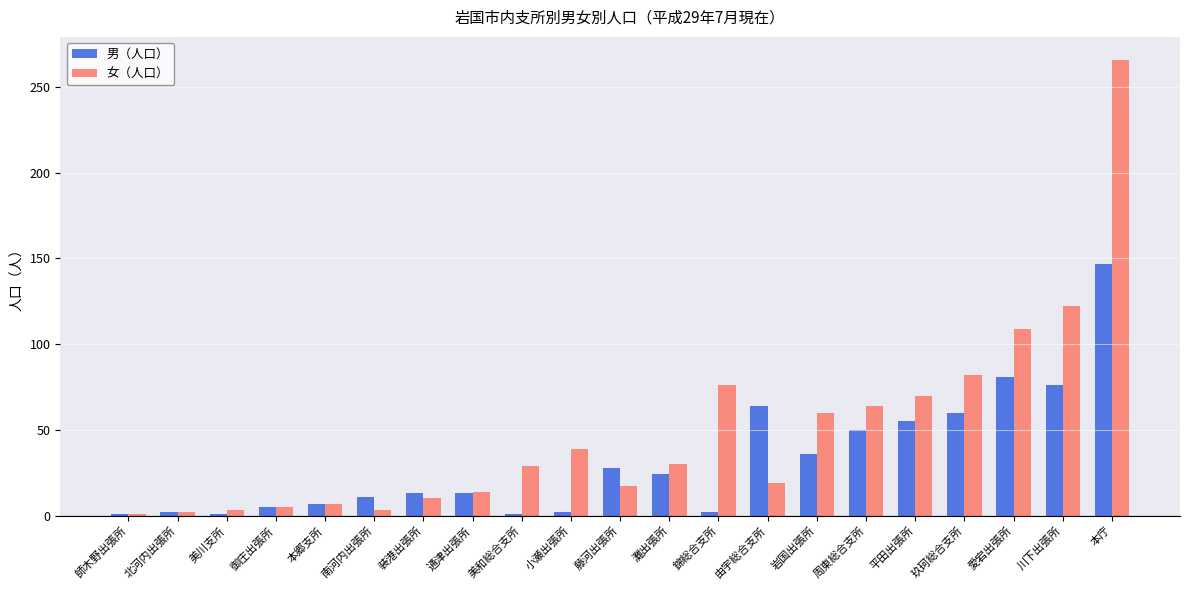

What is the label of the 1st bar from the left?

師木野出張所